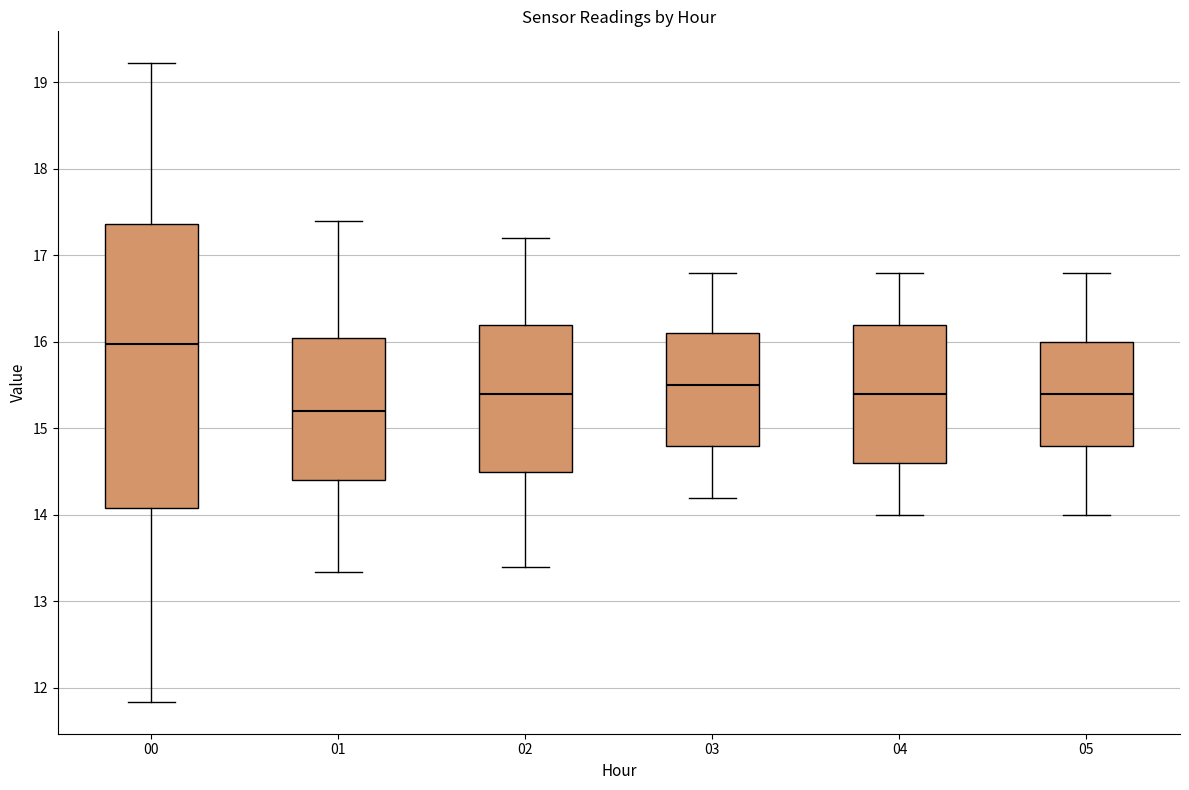

Where is the upper edge of the box at x = 04 on the y-axis? The values are not printed on the chart, so give them approximately, as read against the axis.

16.2